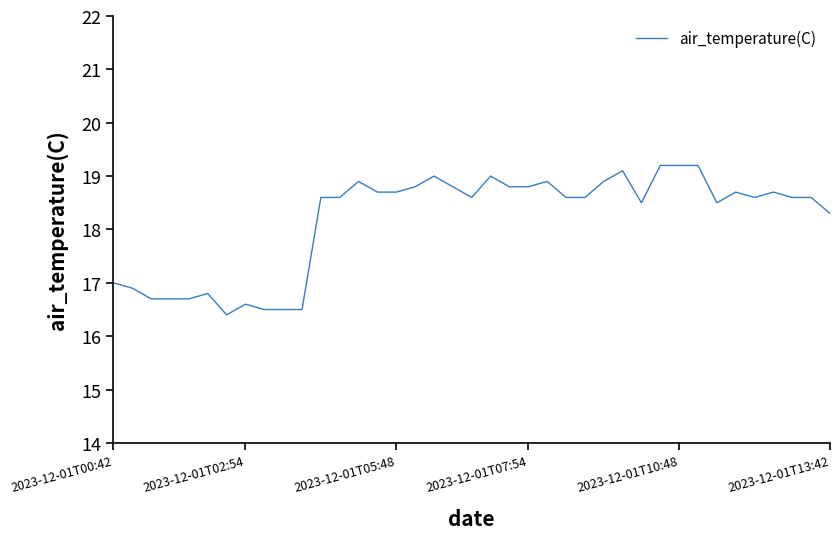

What is the smallest value displayed?

16.4